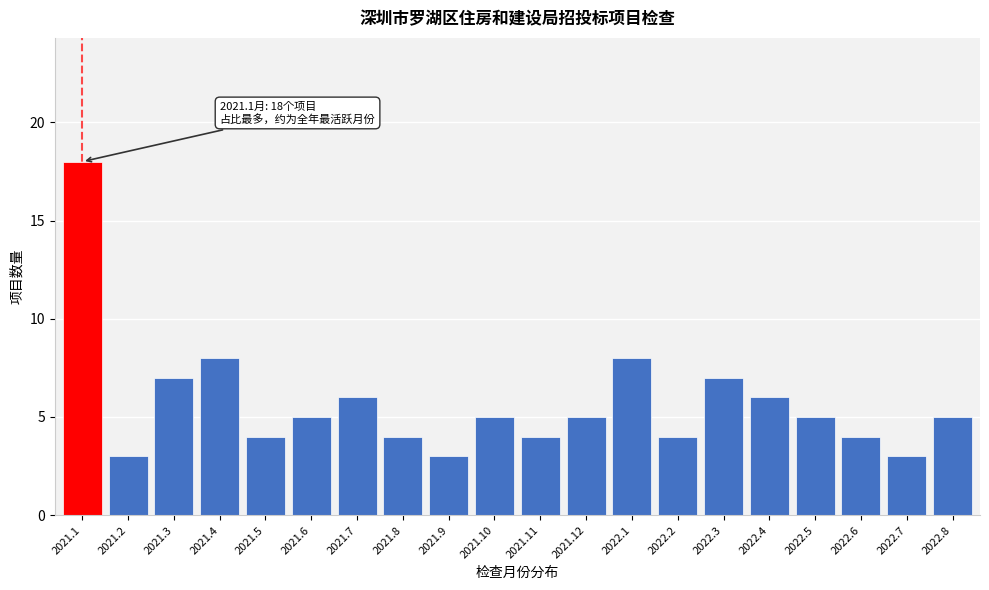

Reading left to right, extract all data points from this chart.

2021.1=18	2021.2=3	2021.3=7	2021.4=8	2021.5=4	2021.6=5	2021.7=6	2021.8=4	2021.9=3	2021.10=5	2021.11=4	2021.12=5	2022.1=8	2022.2=4	2022.3=7	2022.4=6	2022.5=5	2022.6=4	2022.7=3	2022.8=5